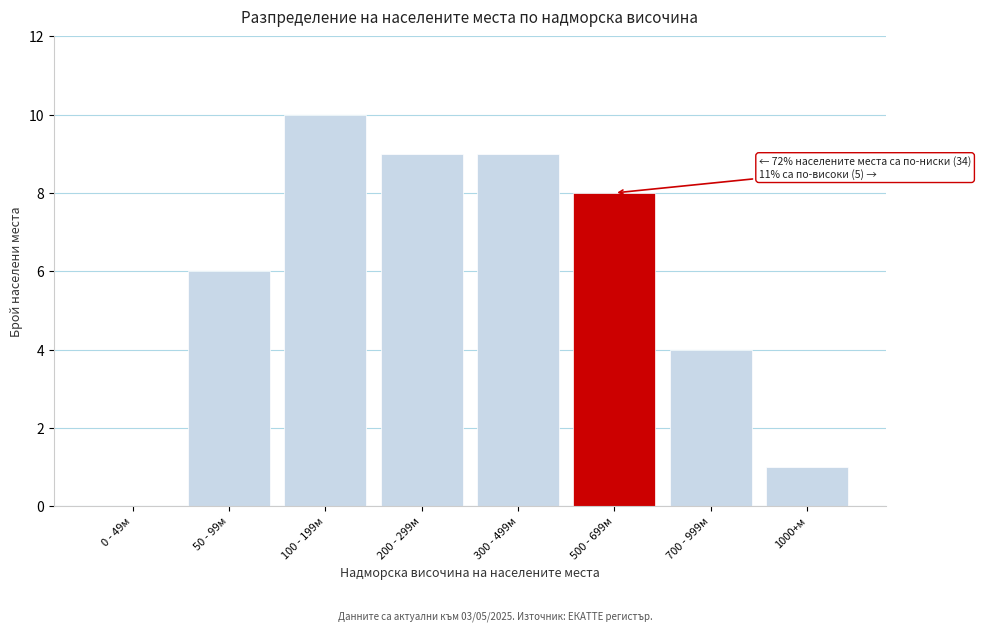

Reading right to left, extract all data points from this chart.

1000+м=1	700 - 999м=4	500 - 699м=8	300 - 499м=9	200 - 299м=9	100 - 199м=10	50 - 99м=6	0 - 49м=0